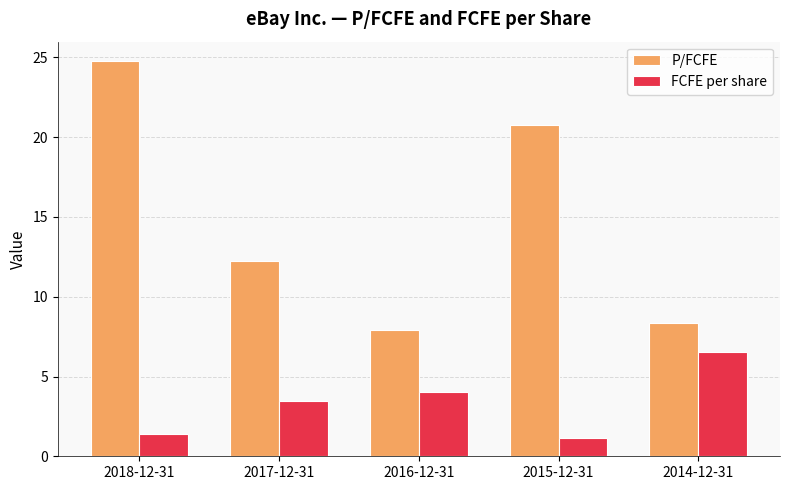

What is the highest value of the P/FCFE series?

24.8